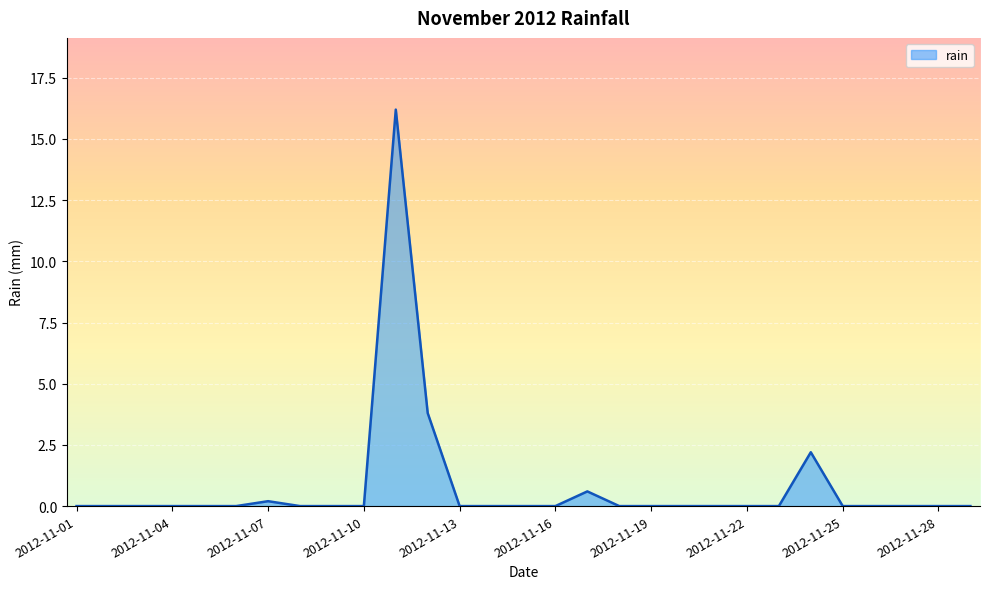

What is the greatest value displayed?

16.2